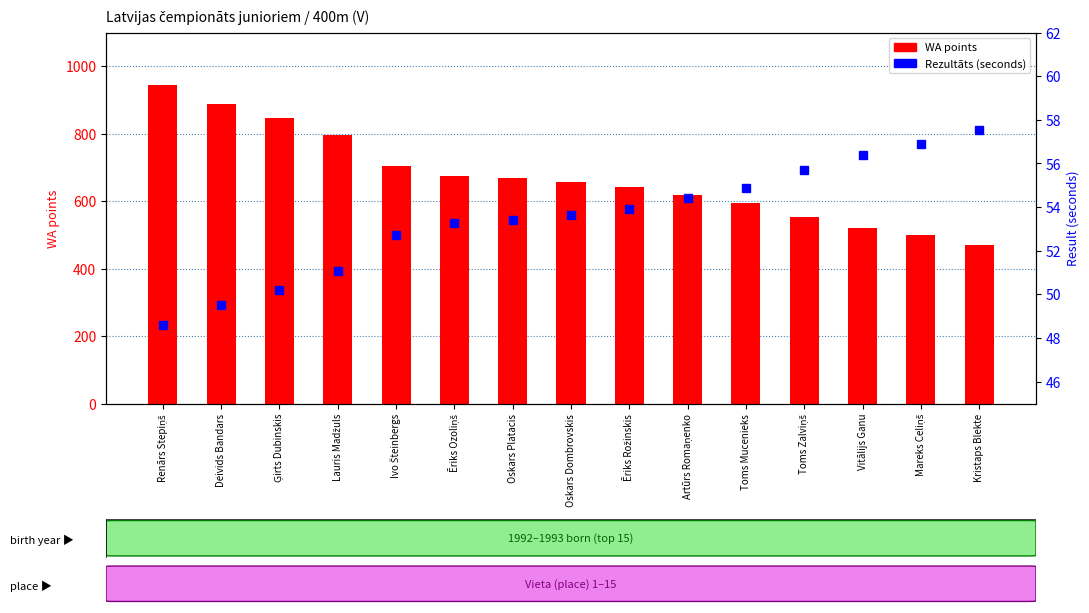

Reading left to right, extract all data points from this chart.

WA points: 944.0	887.0	847.0	796.0	705.0	676.0	669.0	657.0	641.0	617.0	593.0	553.0	521.0	500.0	470.0
Rezultāts (seconds): 48.6	49.5	50.2	51.1	52.7	53.3	53.4	53.6	53.9	54.4	54.9	55.7	56.4	56.9	57.5